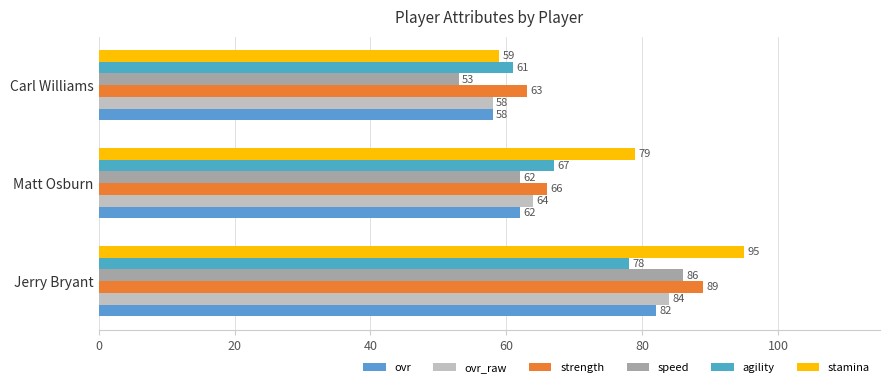

What are all the series names shown in the legend?

ovr, ovr_raw, strength, speed, agility, stamina